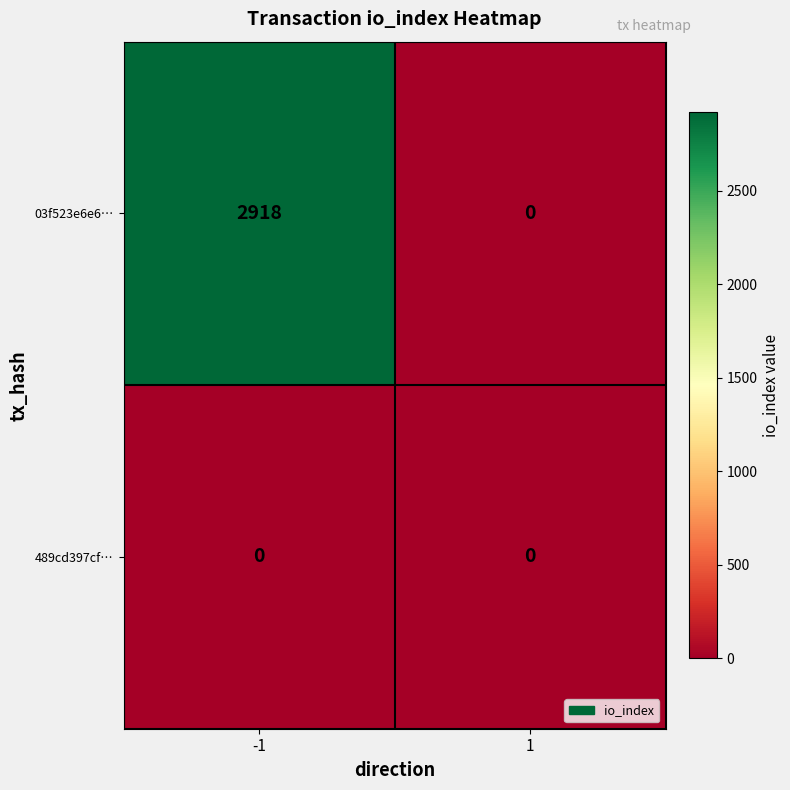

What is the total value across all series at -1?

2918